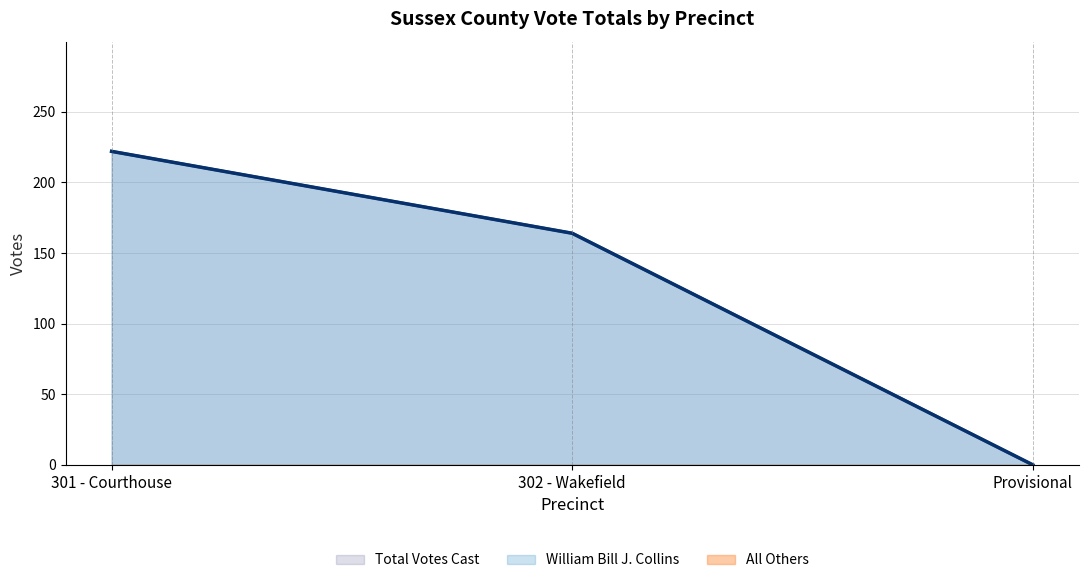

What is the maximum value for William Bill J. Collins?

222